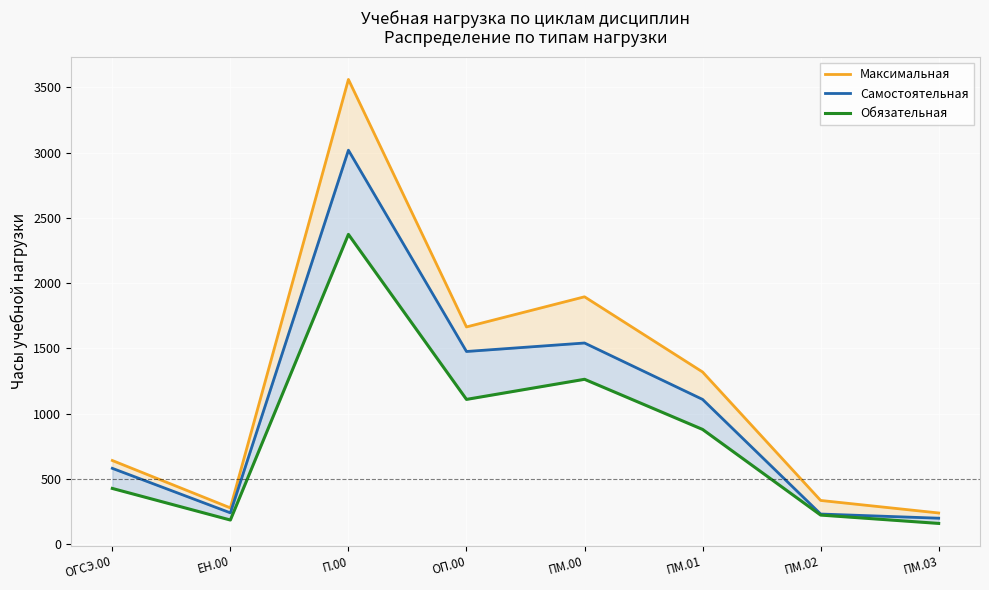

What position from the right is ПМ.02?

2